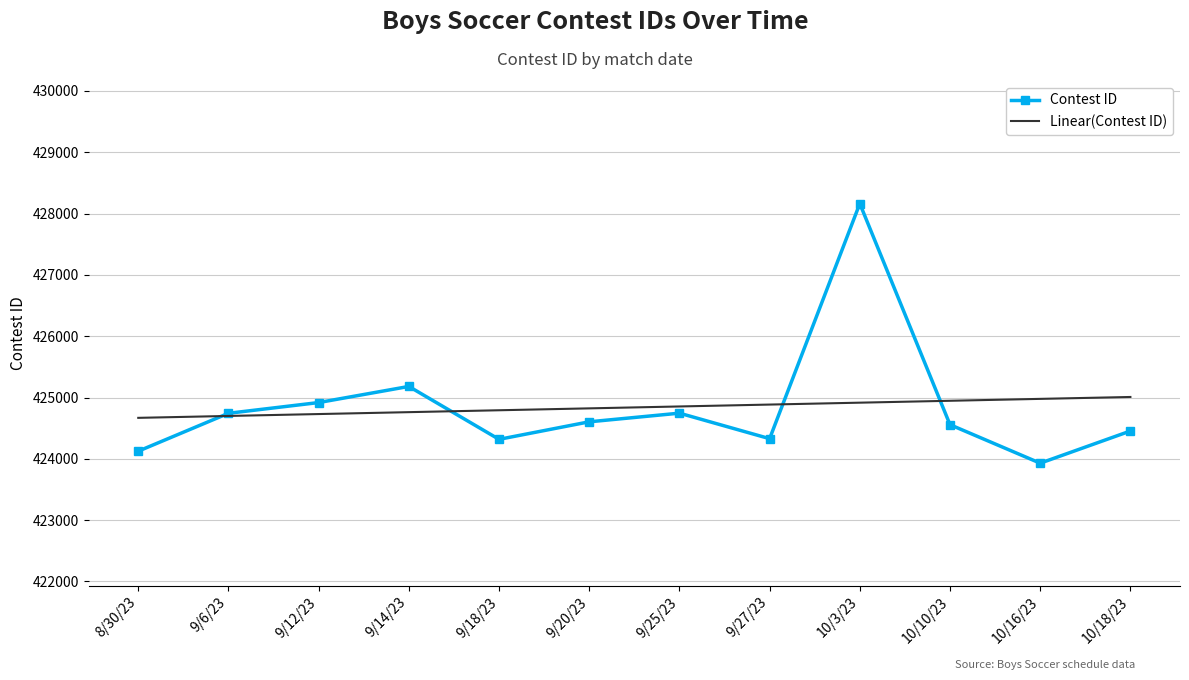

True or false: Contest ID and Linear(Contest ID) cross at least once.

True